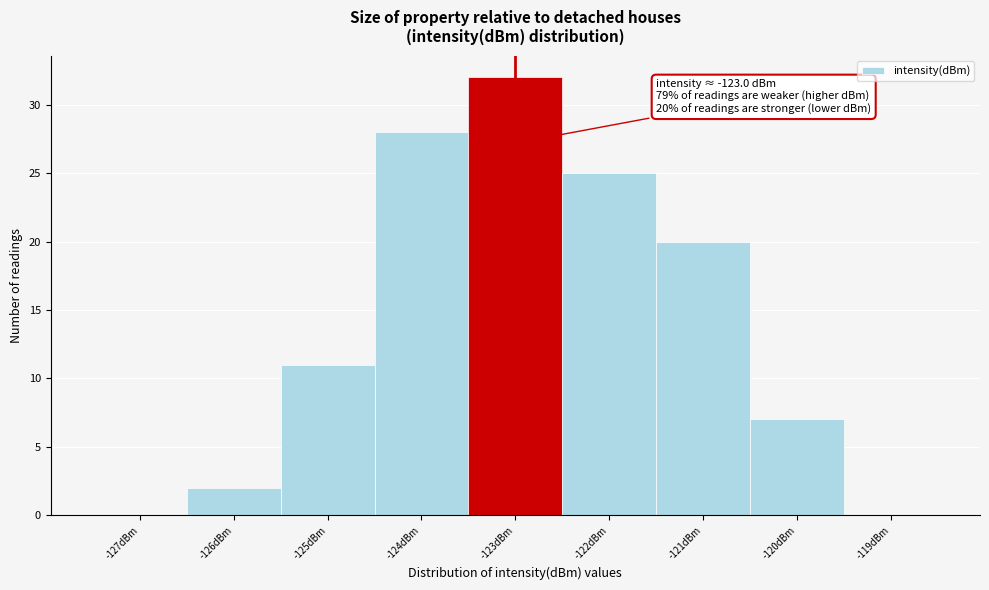

Over which range of the x-axis is the bar tallest?

-123.5 to -122.5